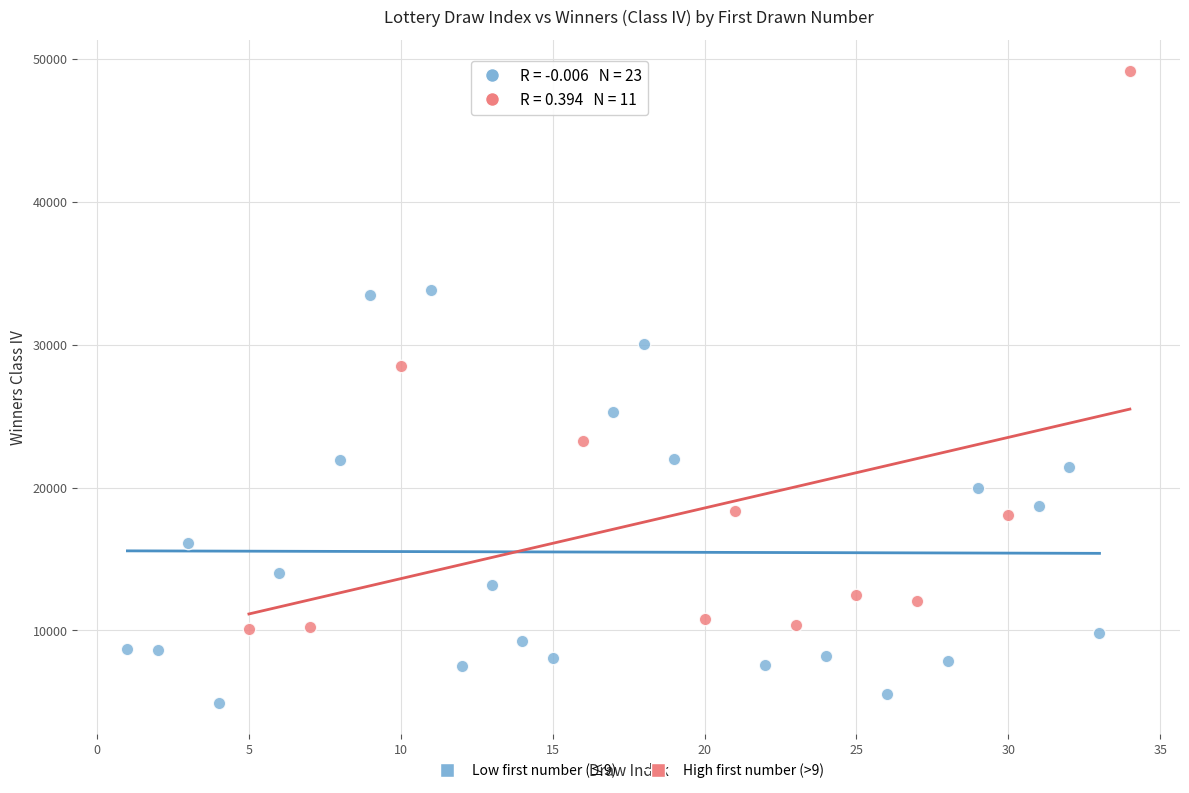

What are all the series names shown in the legend?

Low first number (≤9), High first number (>9)